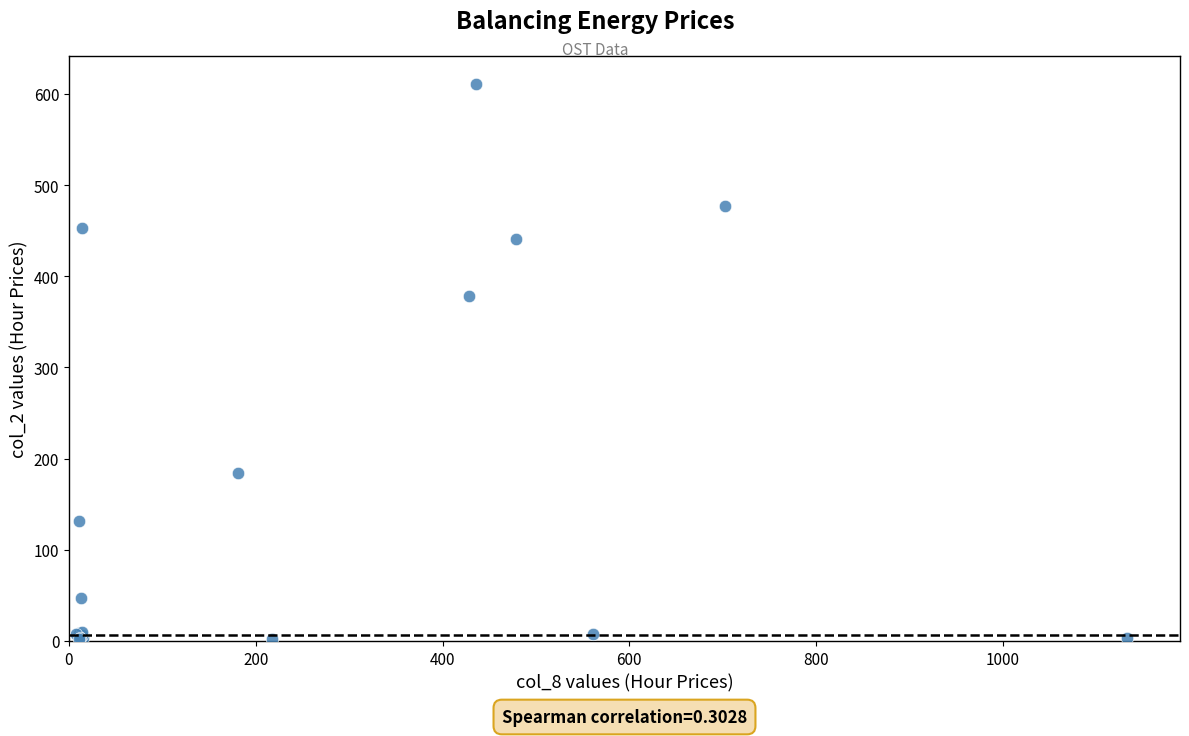

What Y value in the scatter plot is closest to 306?

378.6